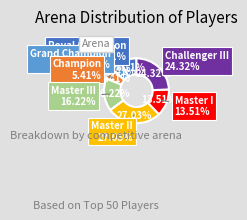

How many segments does this pie chart have?

7